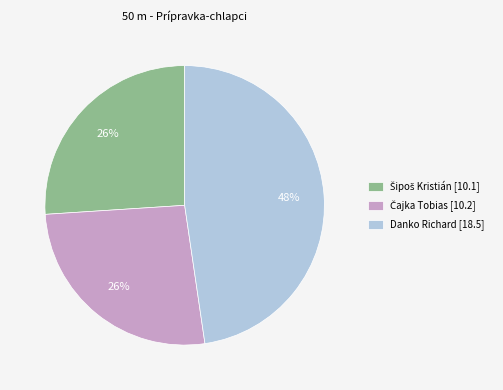

Is there a majority slice in this chart?

No